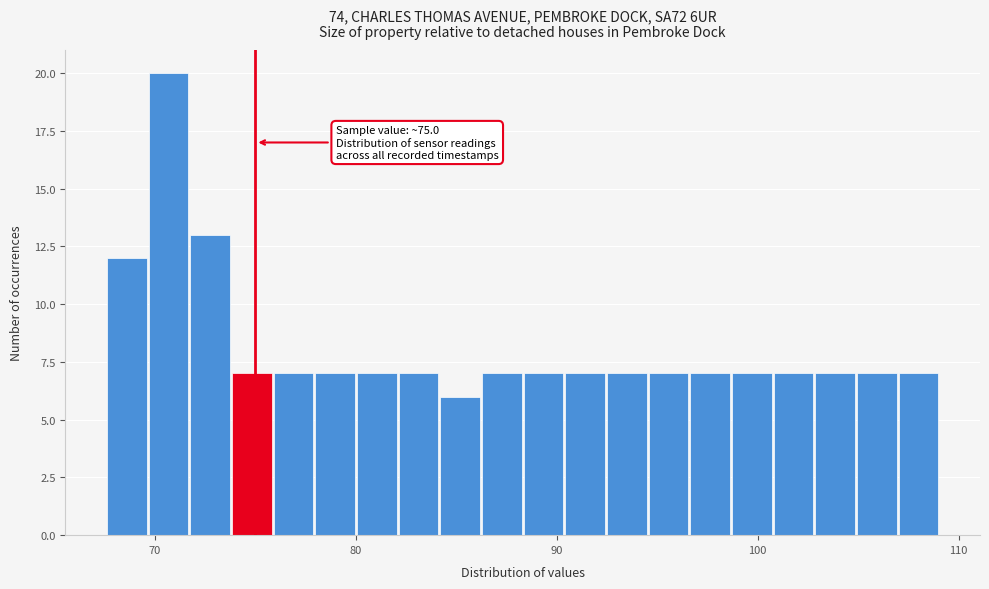

Read against the x-axis, roughly where is the centre of the tallest bar?

71